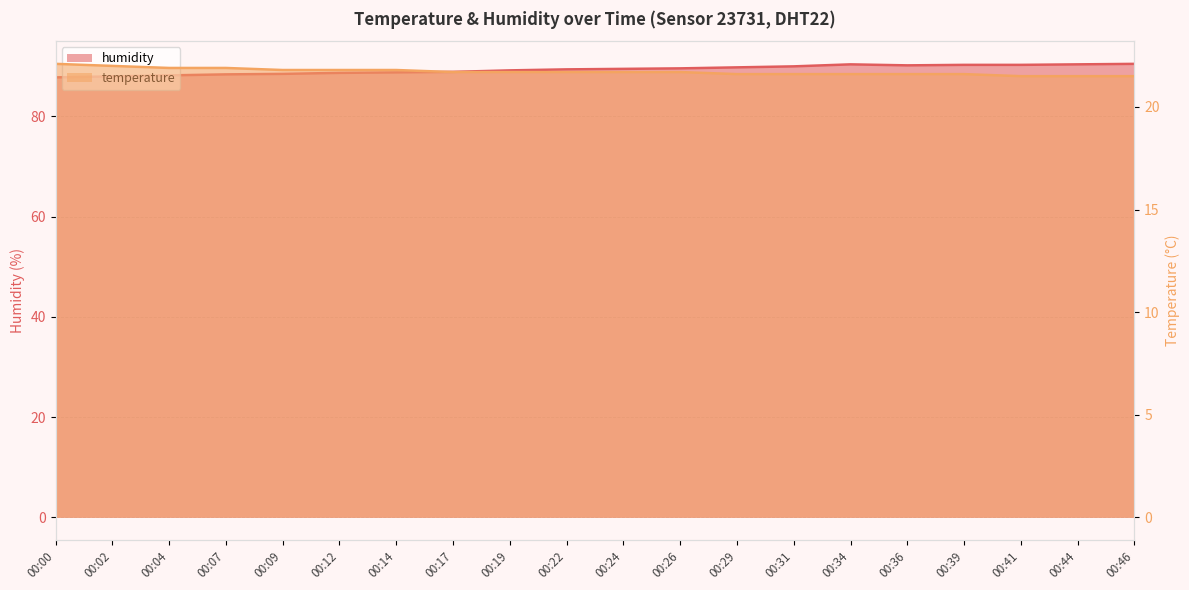

Reading left to right, list all the values displayed in this chart.

temperature: 00:00=22.1	00:02=22.0	00:04=21.9	00:07=21.9	00:09=21.8	00:12=21.8	00:14=21.8	00:17=21.7	00:19=21.7	00:22=21.7	00:24=21.7	00:26=21.7	00:29=21.6	00:31=21.6	00:34=21.6	00:36=21.6	00:39=21.6	00:41=21.5	00:44=21.5	00:46=21.5
humidity: 00:00=87.8	00:02=88.0	00:04=88.2	00:07=88.4	00:09=88.5	00:12=88.7	00:14=88.8	00:17=88.9	00:19=89.2	00:22=89.4	00:24=89.5	00:26=89.6	00:29=89.8	00:31=90.0	00:34=90.4	00:36=90.2	00:39=90.3	00:41=90.3	00:44=90.4	00:46=90.5